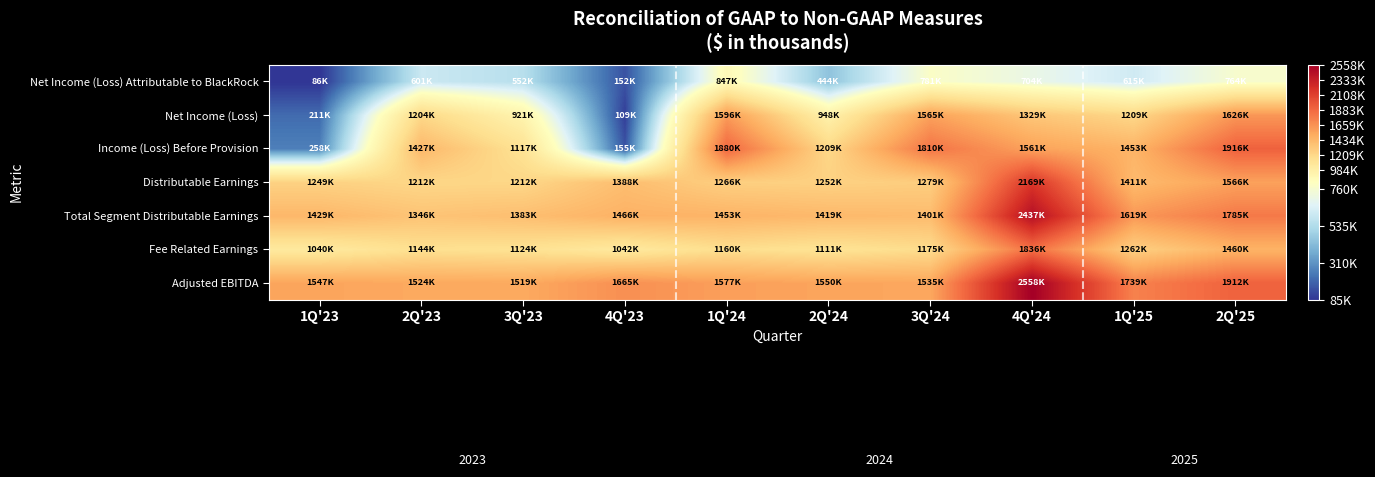

Reading left to right, list all the values displayed in this chart.

Net Income (Loss) Attributable to BlackRock: 1Q'23=85812	2Q'23=601274	3Q'23=551994	4Q'23=151800	1Q'24=847386	2Q'24=444414	3Q'24=780835	4Q'24=703873	1Q'25=614852	2Q'25=764244
Net Income (Loss): 1Q'23=210681	2Q'23=1203707	3Q'23=920742	4Q'23=109123	1Q'24=1595983	2Q'24=948363	3Q'24=1564637	4Q'24=1328826	1Q'25=1208774	2Q'25=1626133
Income (Loss) Before Provision: 1Q'23=258356	2Q'23=1426976	3Q'23=1117302	4Q'23=155080	1Q'24=1879654	2Q'24=1208609	3Q'24=1809940	4Q'24=1561277	1Q'25=1452601	2Q'25=1915627
Distributable Earnings: 1Q'23=1249092	2Q'23=1212072	3Q'23=1211611	4Q'23=1388180	1Q'24=1266378	2Q'24=1252221	3Q'24=1278650	4Q'24=2169493	1Q'25=1410805	2Q'25=1565763
Total Segment Distributable Earnings: 1Q'23=1429205	2Q'23=1346342	3Q'23=1383468	4Q'23=1466330	1Q'24=1453324	2Q'24=1419374	3Q'24=1400659	4Q'24=2437019	1Q'25=1619065	2Q'25=1785421
Fee Related Earnings: 1Q'23=1040012	2Q'23=1143750	3Q'23=1124023	4Q'23=1041543	1Q'24=1160017	2Q'24=1110970	3Q'24=1175157	4Q'24=1835921	1Q'25=1262056	2Q'25=1459503
Adjusted EBITDA: 1Q'23=1547481	2Q'23=1523682	3Q'23=1518970	4Q'23=1664977	1Q'24=1577216	2Q'24=1549709	3Q'24=1534939	4Q'24=2558248	1Q'25=1738711	2Q'25=1912453